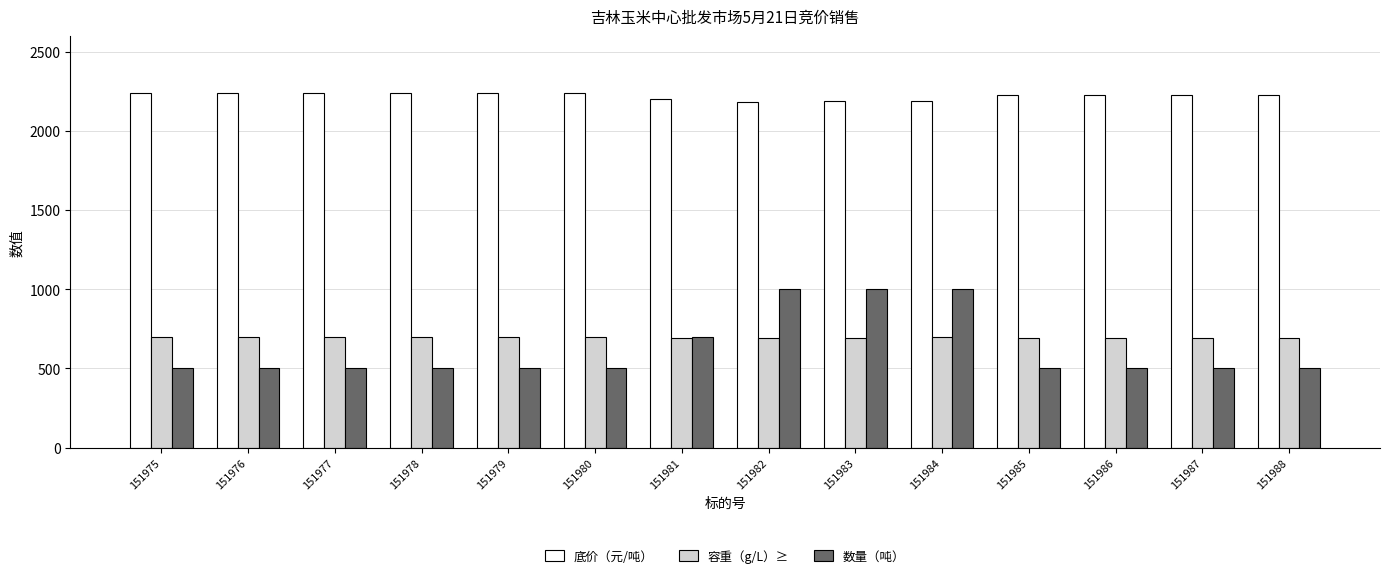

What is the average value of the 数量（吨） series?

621